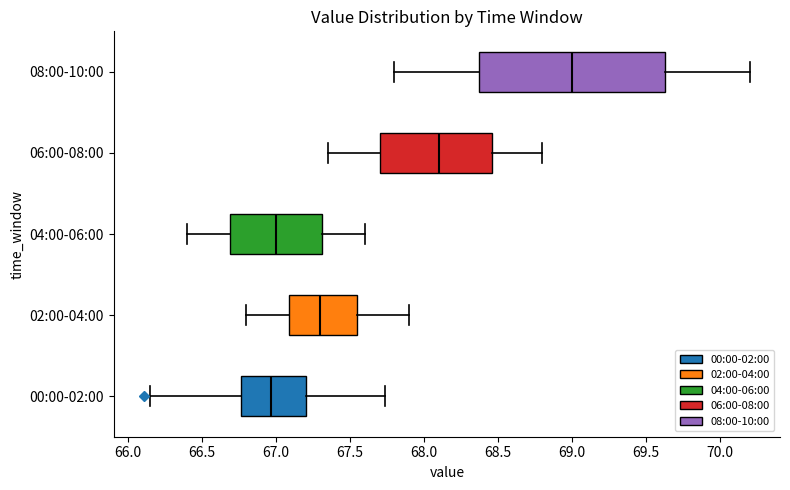

Which box's median line is the furthest to the right?

08:00-10:00